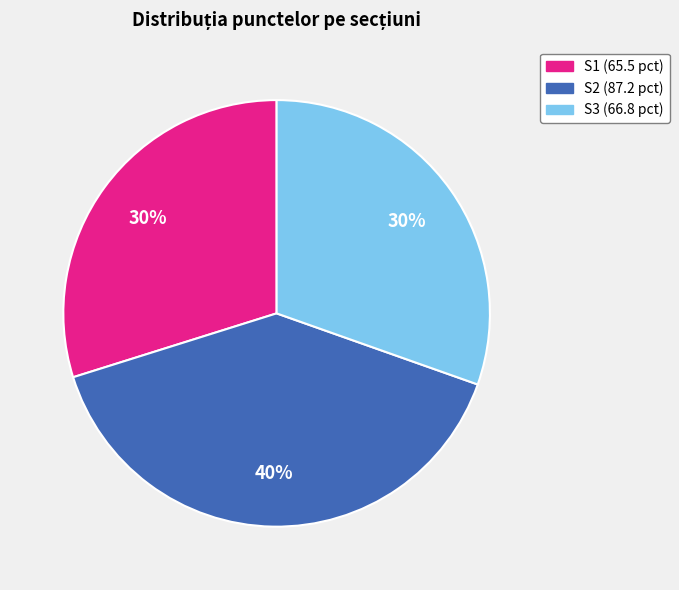

To the nearest percent, what is the average slice percentage?

33%